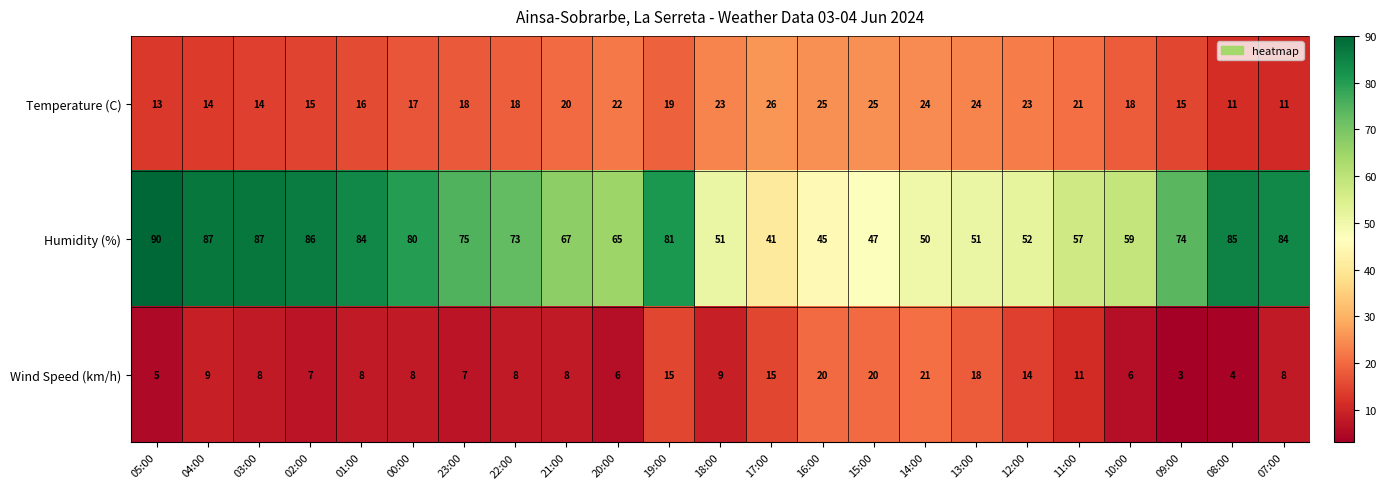

Read the Temperature (C) value at 01:00, to the nearest 5.

15